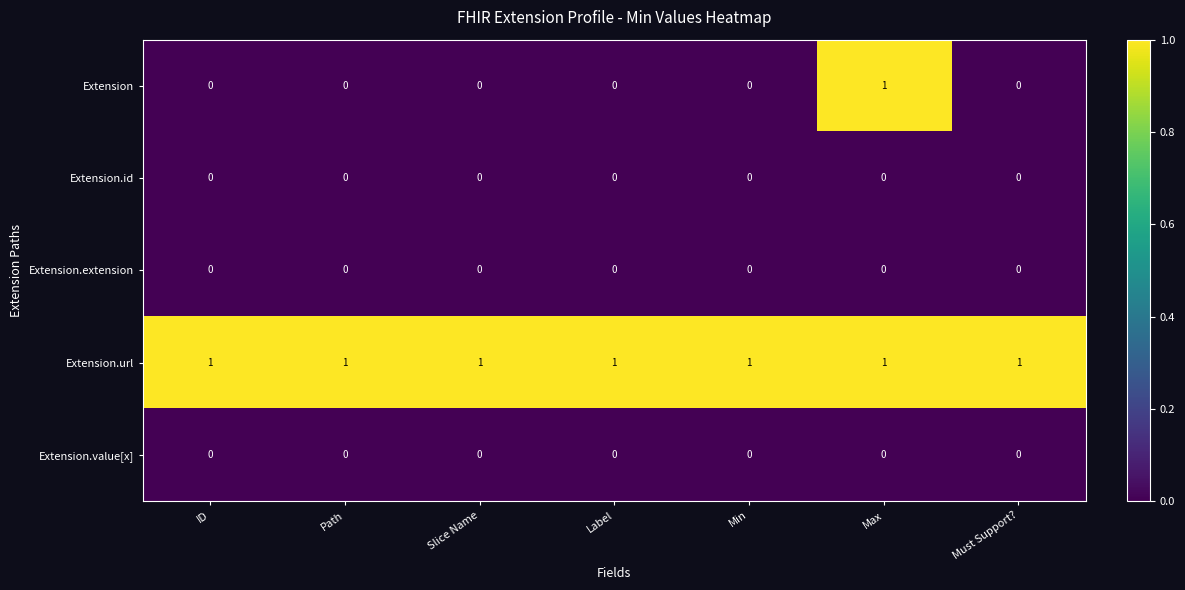

True or false: Extension has a value of 0 at Must Support?.

True